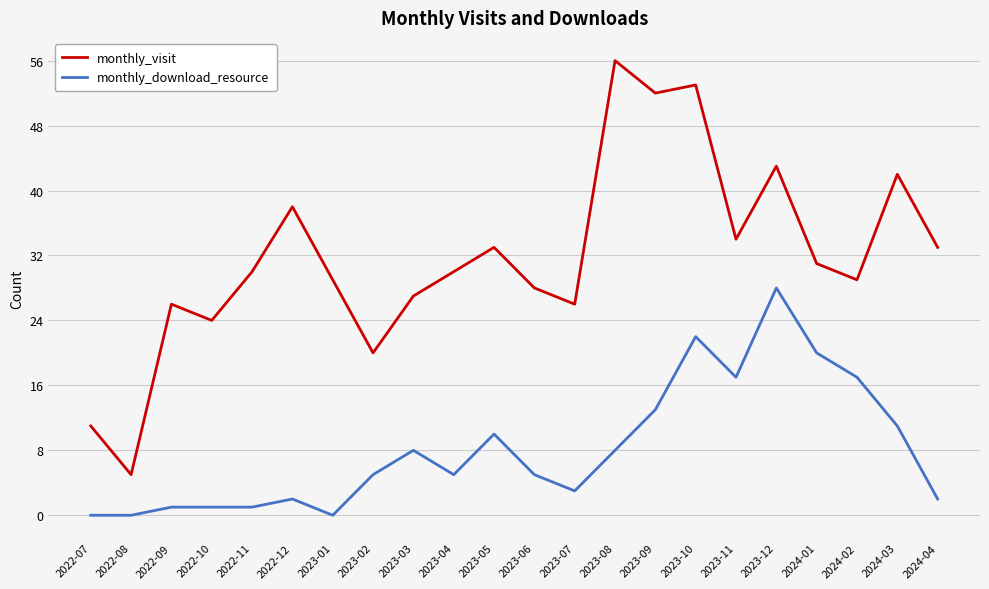

The value of monthly_download_resource at 2023-07 is 1. True or false?

False